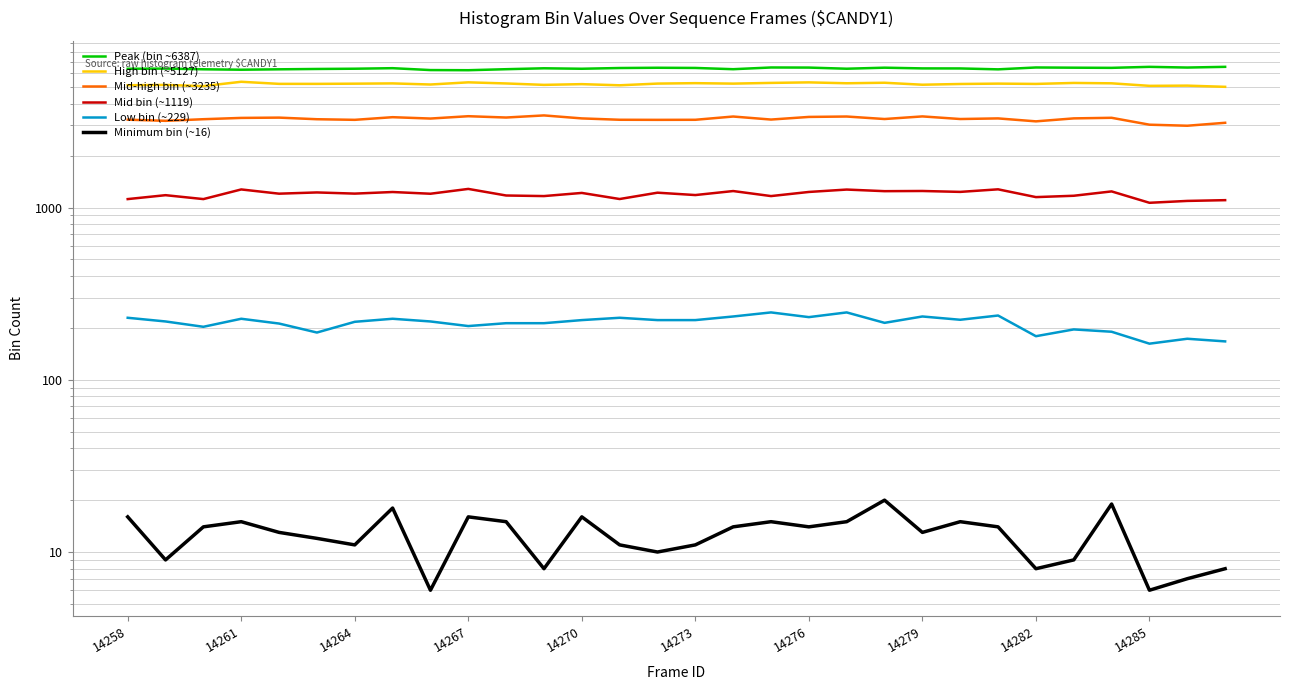

What is the difference between the maximum and second lowest values in the Low bin (~229) series?

79